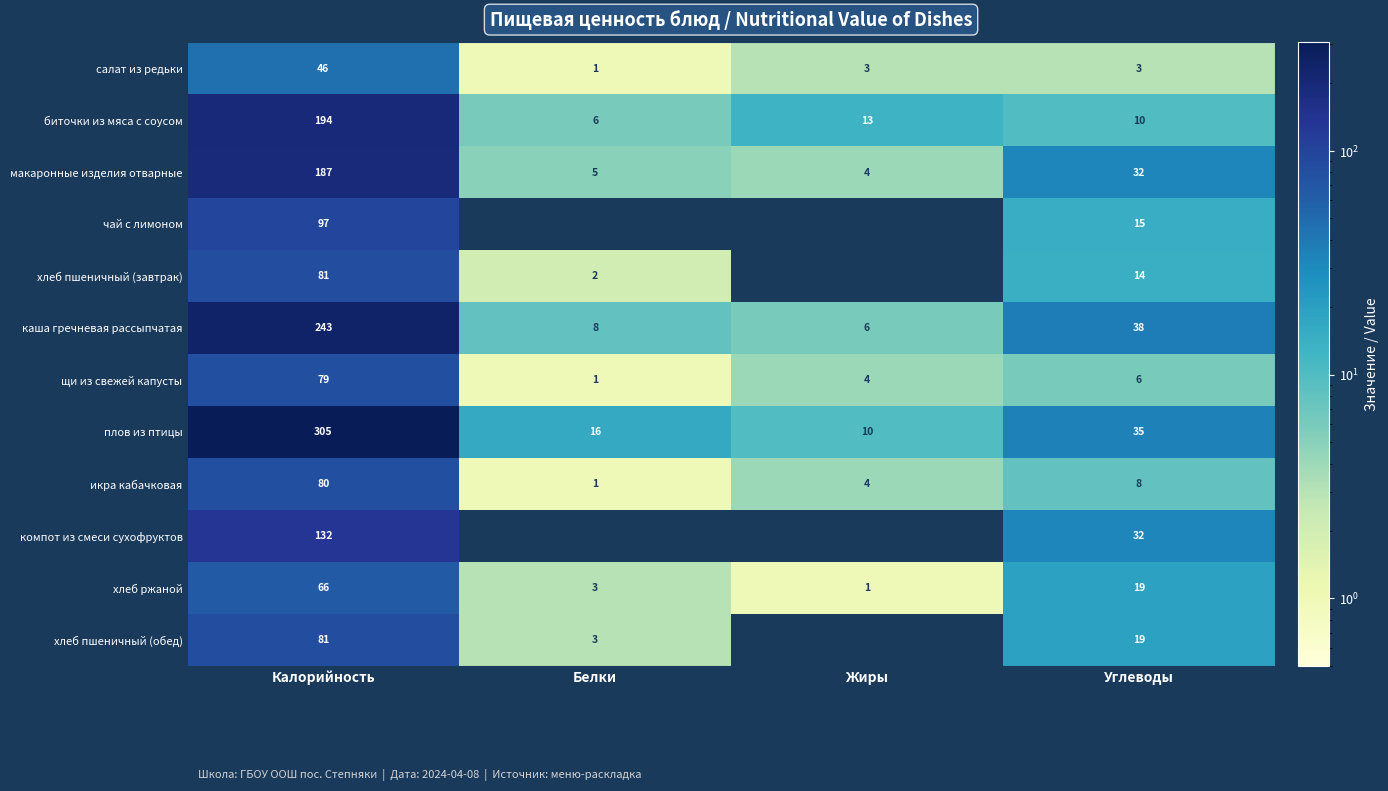

Is the value of салат из редьки at Жиры greater than the value of биточки из мяса с соусом at Углеводы?

No